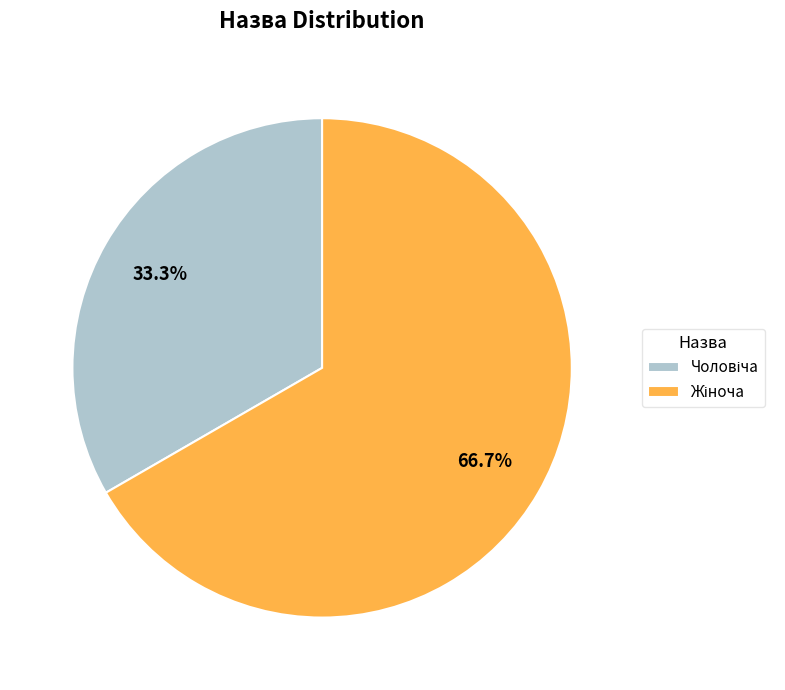

Is there a majority slice in this chart?

Yes